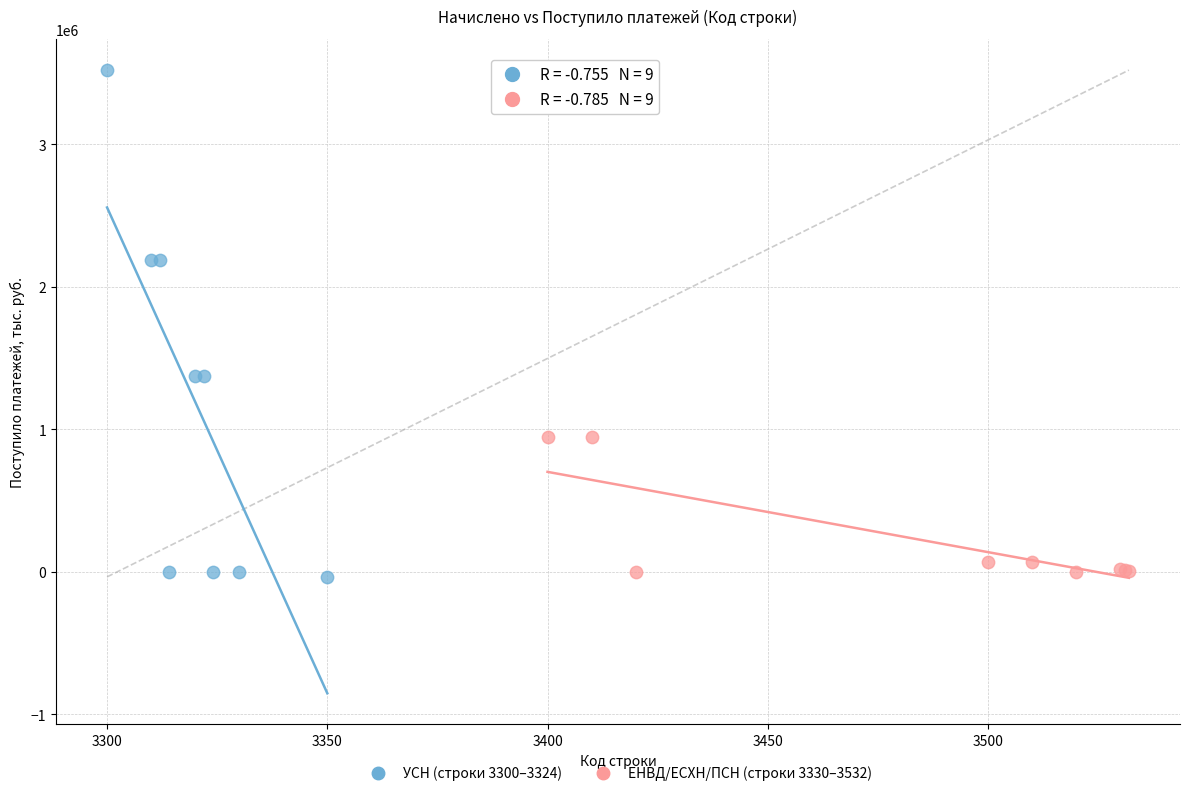

Which series has the widest spread of Y values?

УСН (строки 3300–3324)